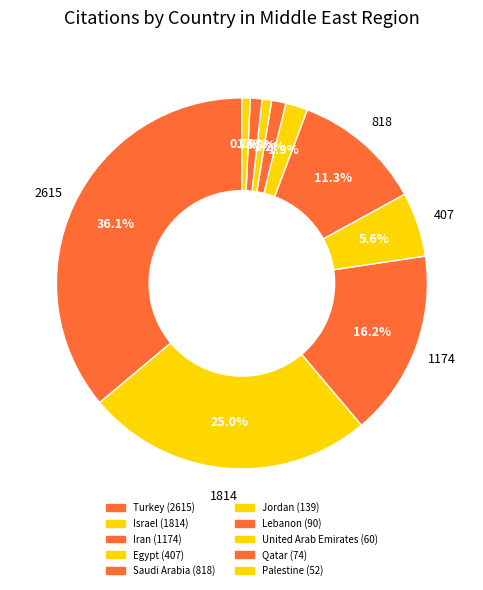

Which category has the smallest portion of the pie?

Palestine